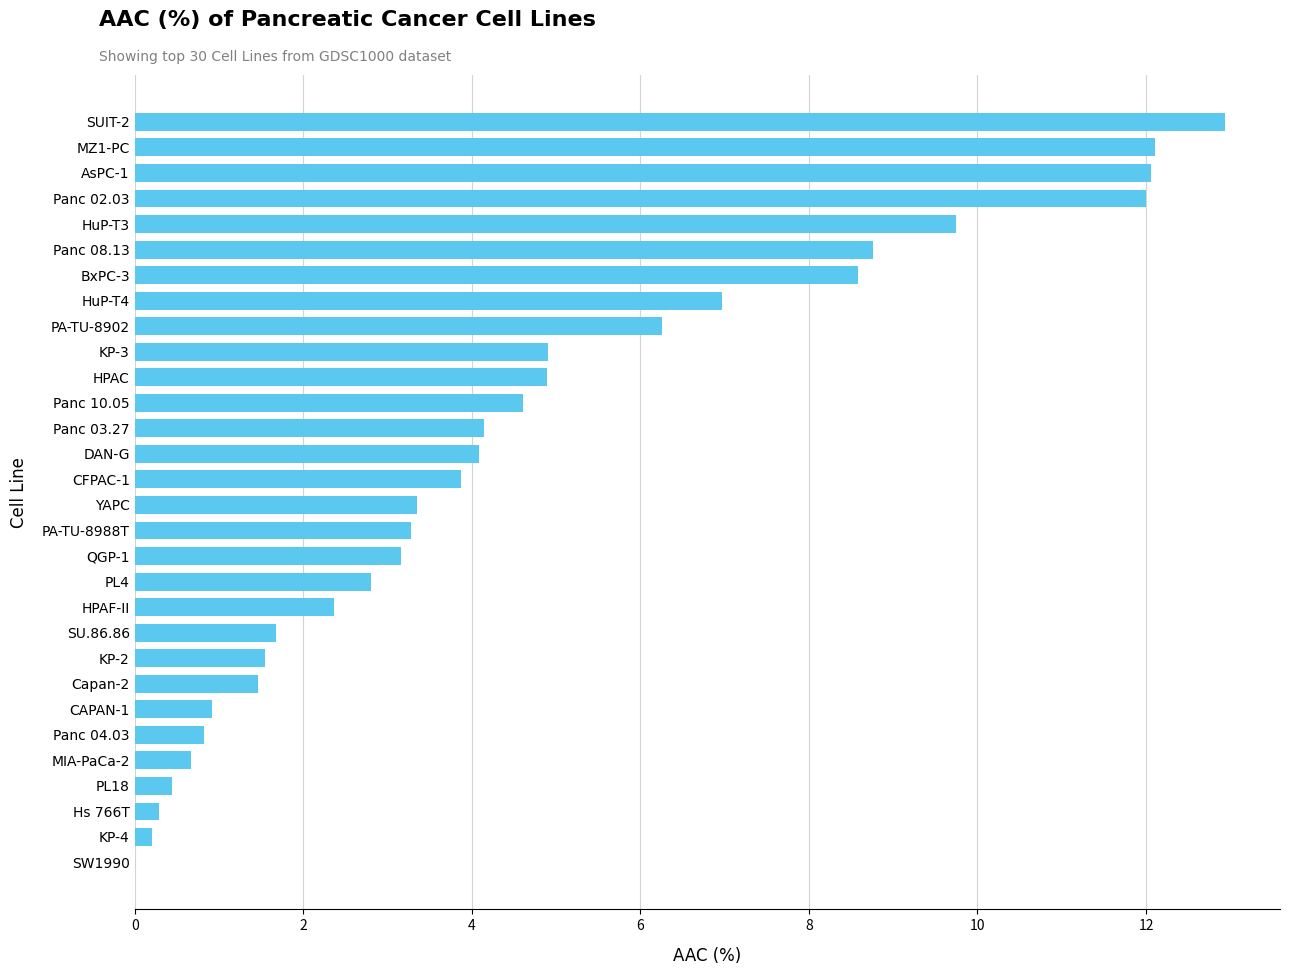

What is the change in value from HPAF-II to Panc 02.03?

+9.6